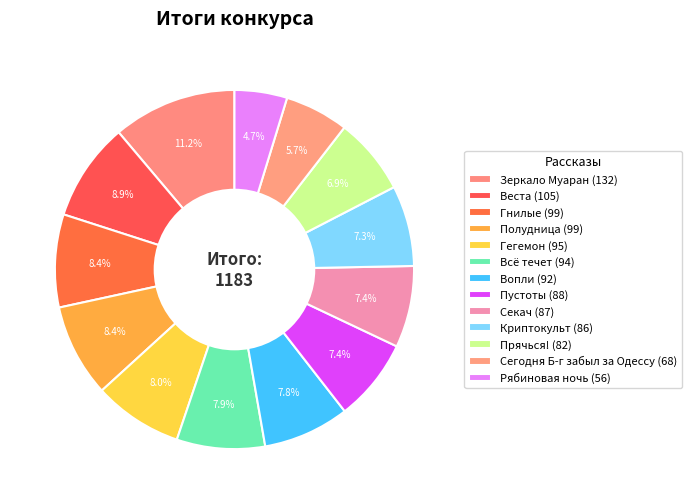

Do Прячься! and Рябиновая ночь together represent more than half of the pie?

No